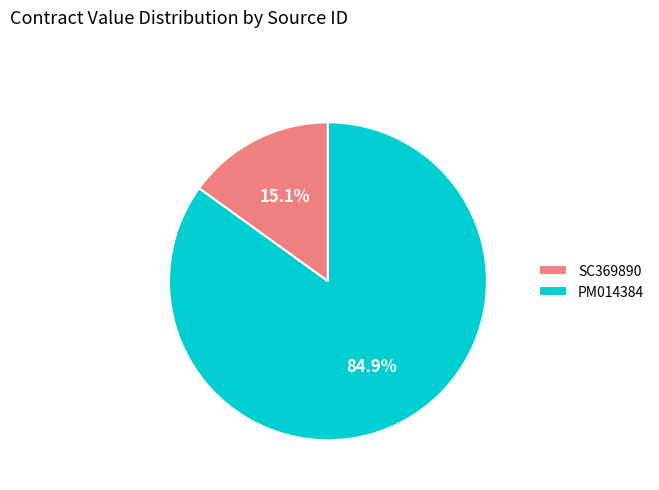

Which category has the smallest portion of the pie?

SC369890